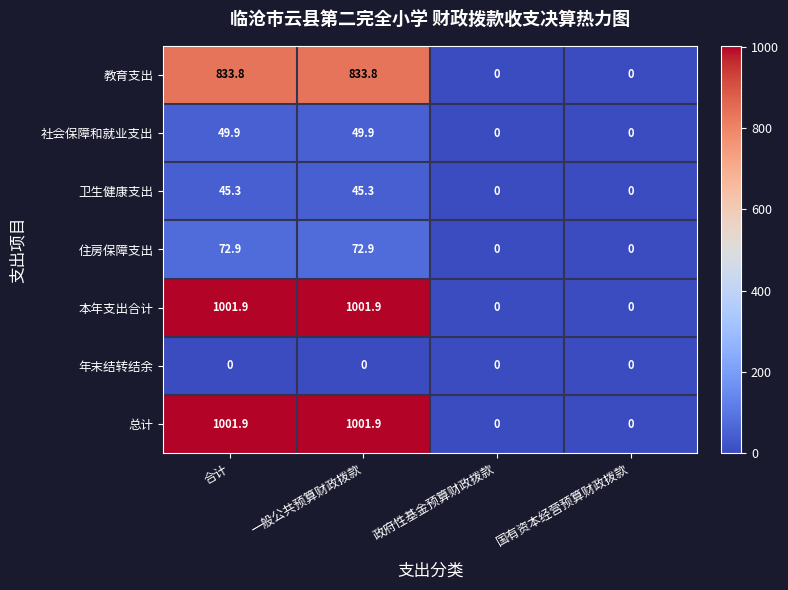

Reading right to left, list all the values displayed in this chart.

教育支出: 国有资本经营预算财政拨款=0.0	政府性基金预算财政拨款=0.0	一般公共预算财政拨款=833.8	合计=833.8
社会保障和就业支出: 国有资本经营预算财政拨款=0.0	政府性基金预算财政拨款=0.0	一般公共预算财政拨款=49.9	合计=49.9
卫生健康支出: 国有资本经营预算财政拨款=0.0	政府性基金预算财政拨款=0.0	一般公共预算财政拨款=45.3	合计=45.3
住房保障支出: 国有资本经营预算财政拨款=0.0	政府性基金预算财政拨款=0.0	一般公共预算财政拨款=72.9	合计=72.9
本年支出合计: 国有资本经营预算财政拨款=0.0	政府性基金预算财政拨款=0.0	一般公共预算财政拨款=1001.9	合计=1001.9
年末结转结余: 国有资本经营预算财政拨款=0.0	政府性基金预算财政拨款=0.0	一般公共预算财政拨款=0.0	合计=0.0
总计: 国有资本经营预算财政拨款=0.0	政府性基金预算财政拨款=0.0	一般公共预算财政拨款=1001.9	合计=1001.9